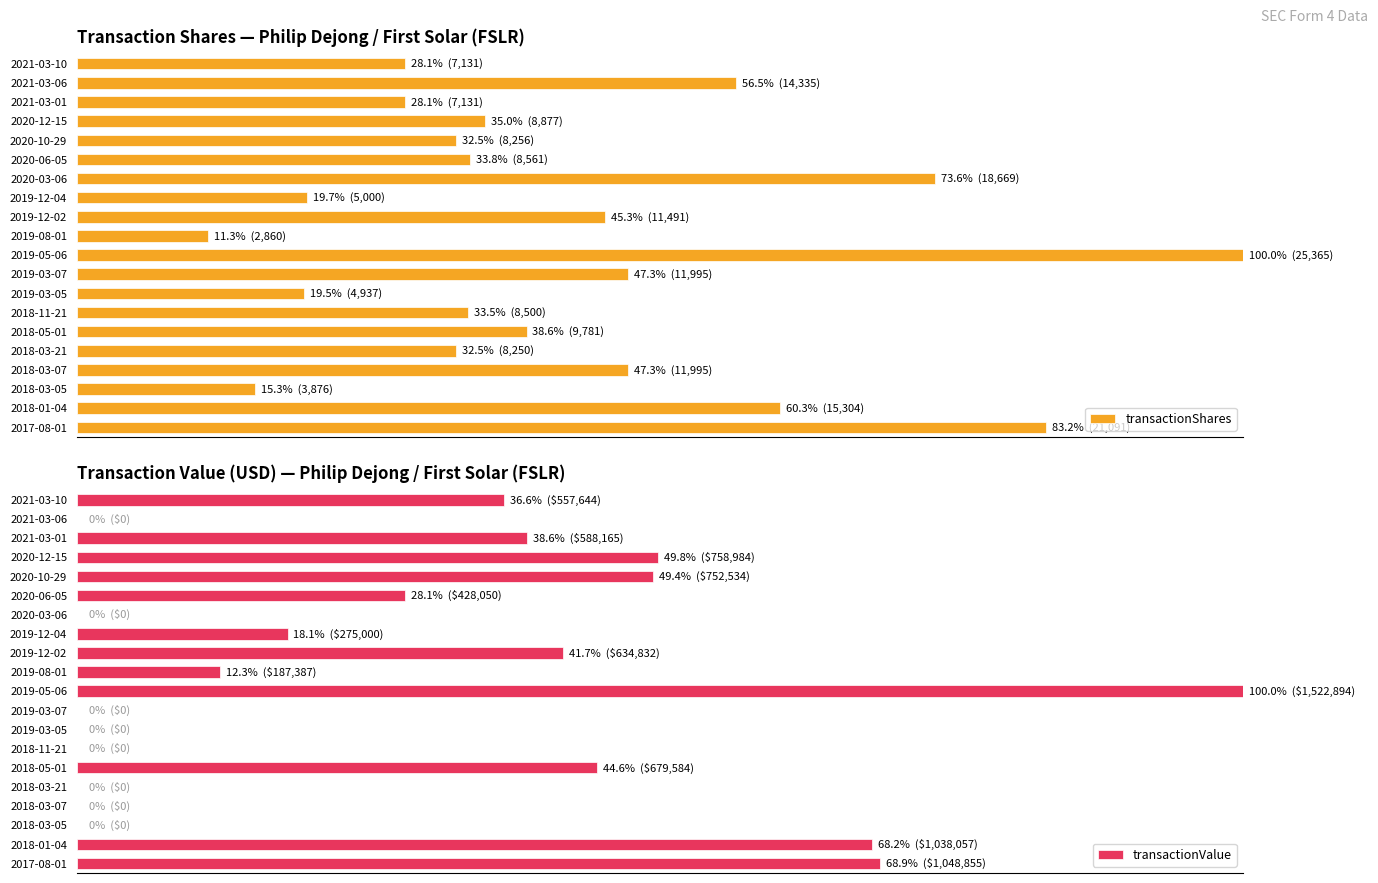

What is the difference between the maximum and minimum values in the transactionShares series?

88.7